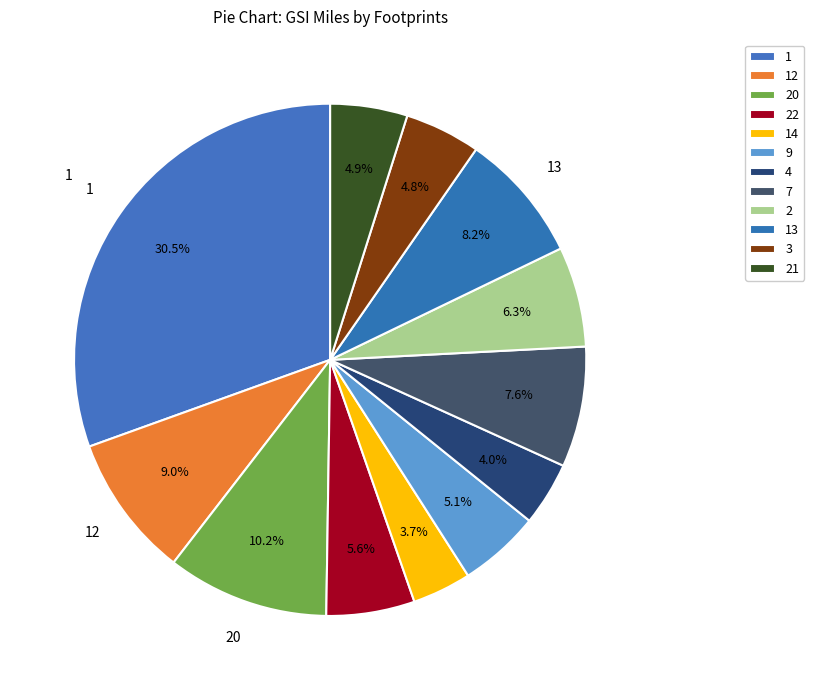

What is the smallest slice in the pie chart?

14